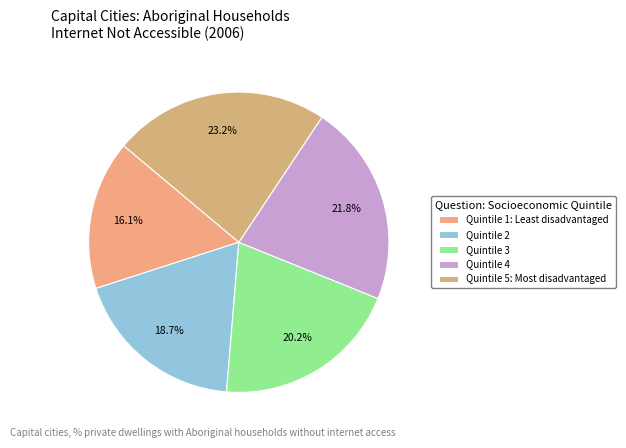

To the nearest percent, what is the average slice percentage?

20%